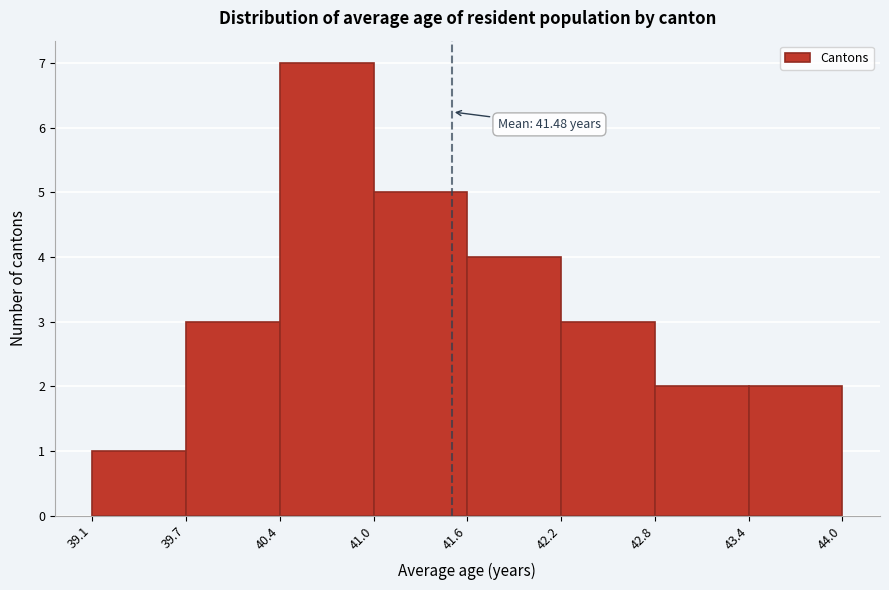

Over which range of the x-axis is the bar tallest?

40.4 to 41.0